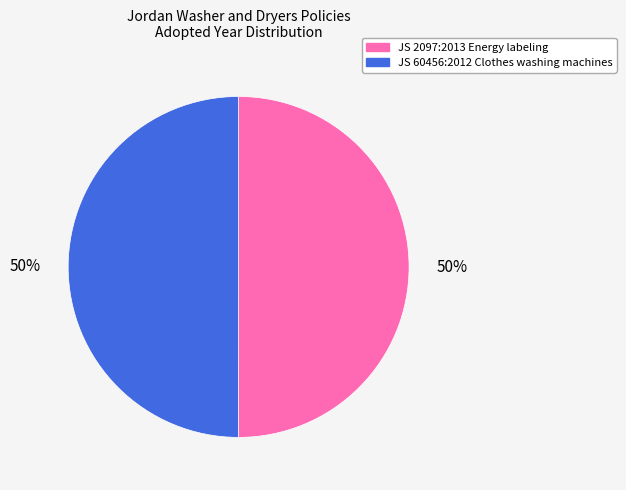

Approximately how many times larger is the value at JS 2097:2013 Energy labeling compared to JS 60456:2012 Clothes washing machines?

1.0